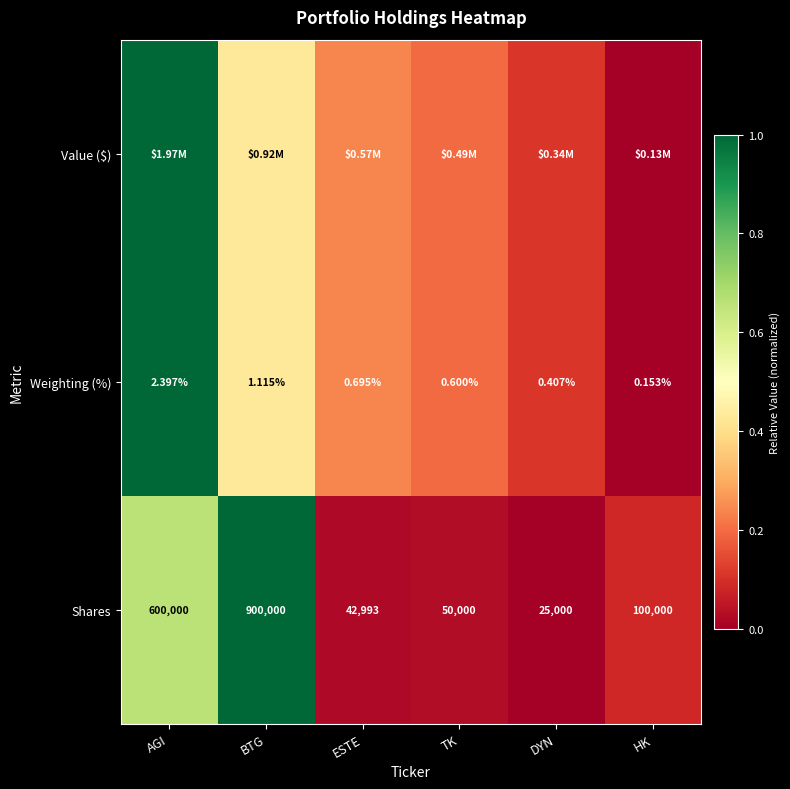

Rank the categories by Shares value from lowest to highest.

DYN, ESTE, TK, HK, AGI, BTG